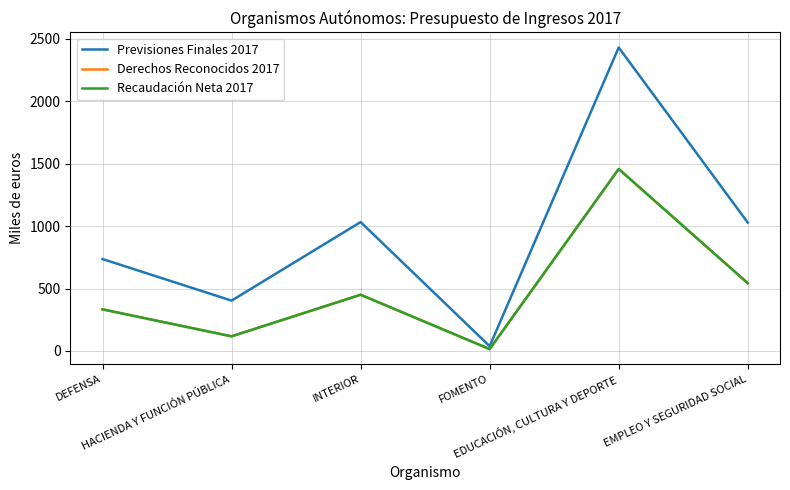

Which series has the largest total across all categories?

Previsiones Finales 2017